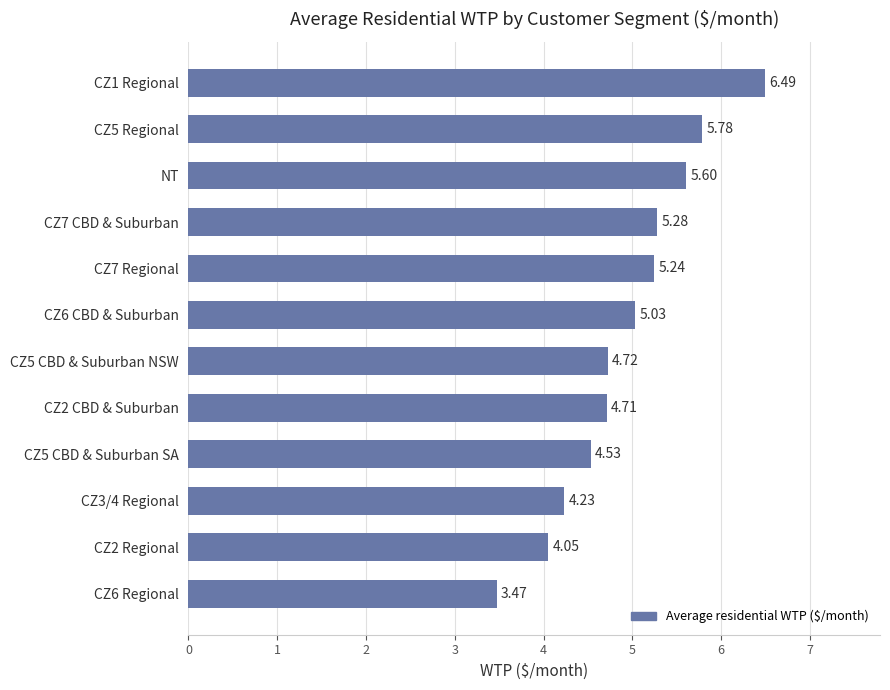

What is the sum of the values at CZ2 Regional and CZ2 CBD & Suburban?

8.8